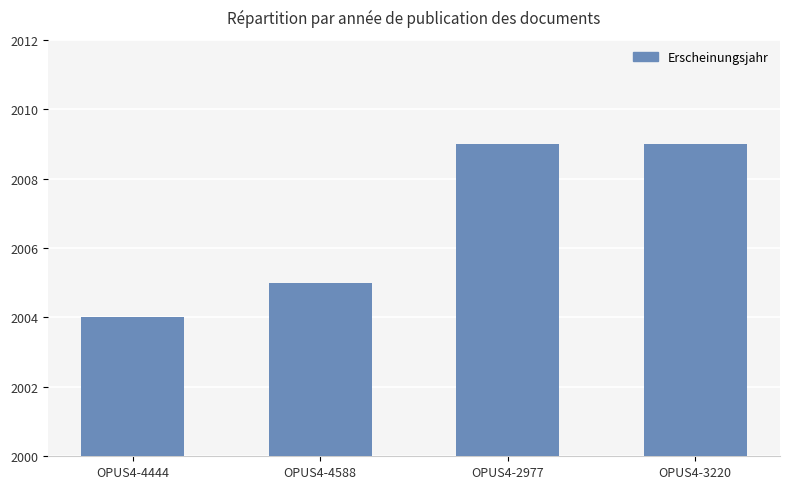

How many values are below 2009?

2